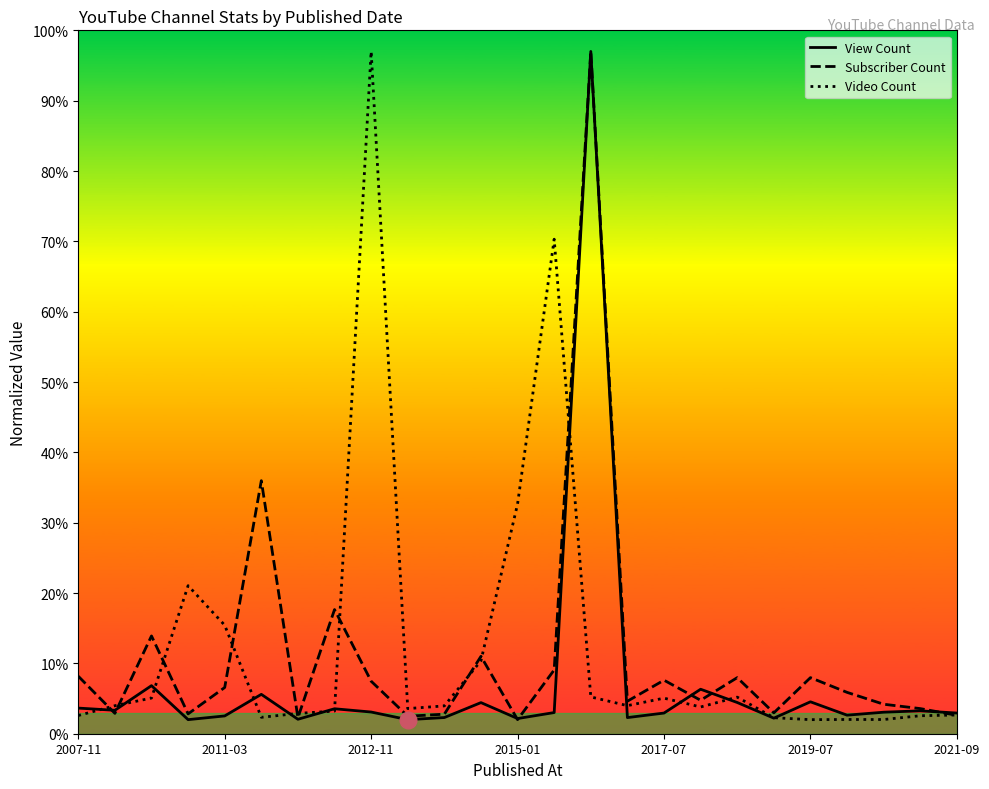

What is the minimum value shown in the chart?

2.0